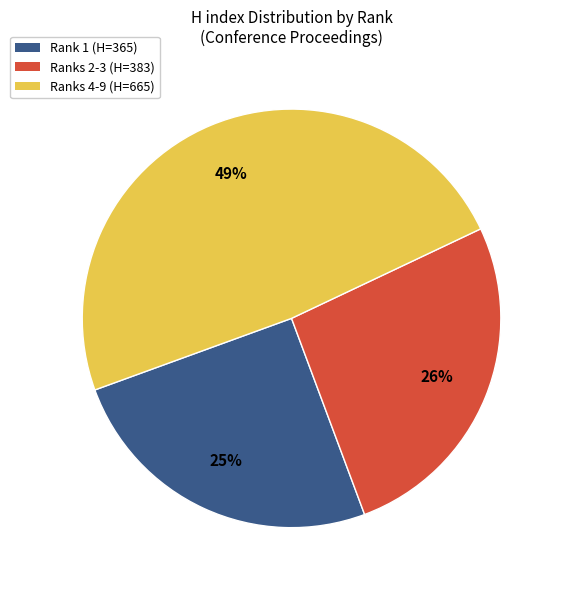

To the nearest percent, what is the average slice percentage?

33%